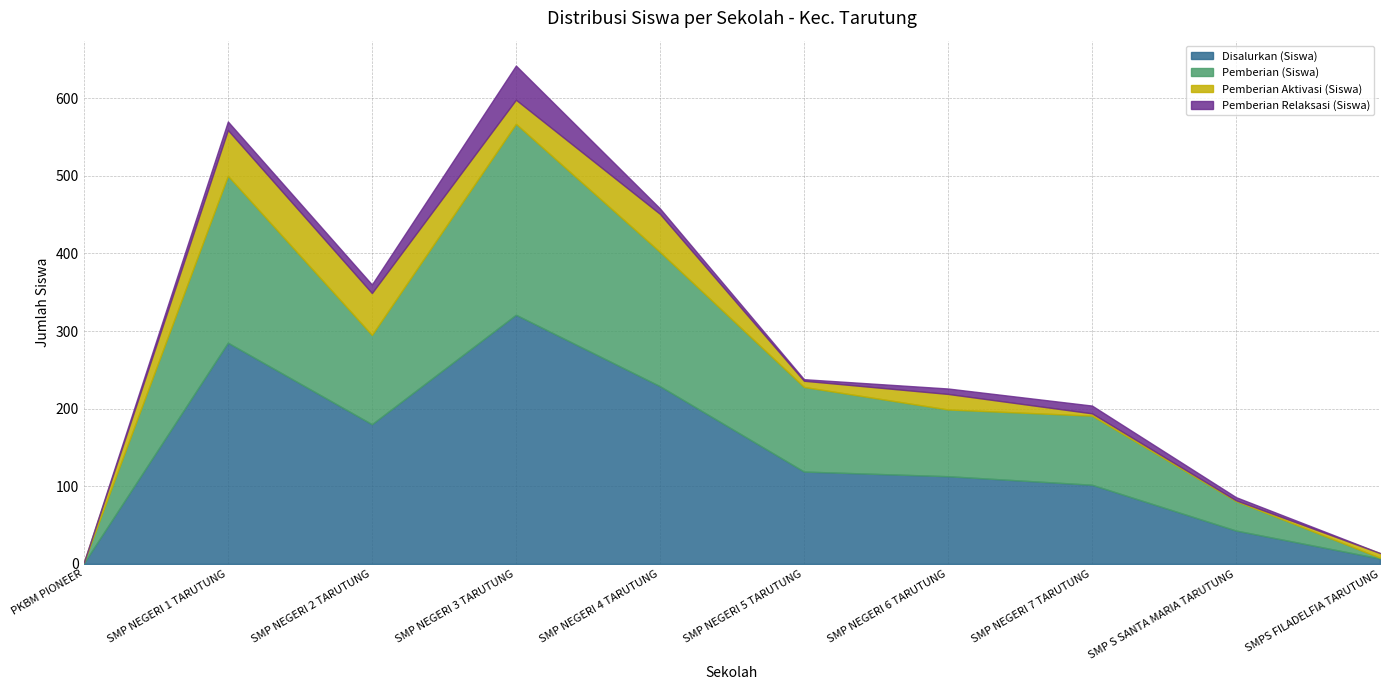

Which series changed the most between SMP NEGERI 6 TARUTUNG and SMP NEGERI 7 TARUTUNG?

Pemberian Aktivasi (Siswa)